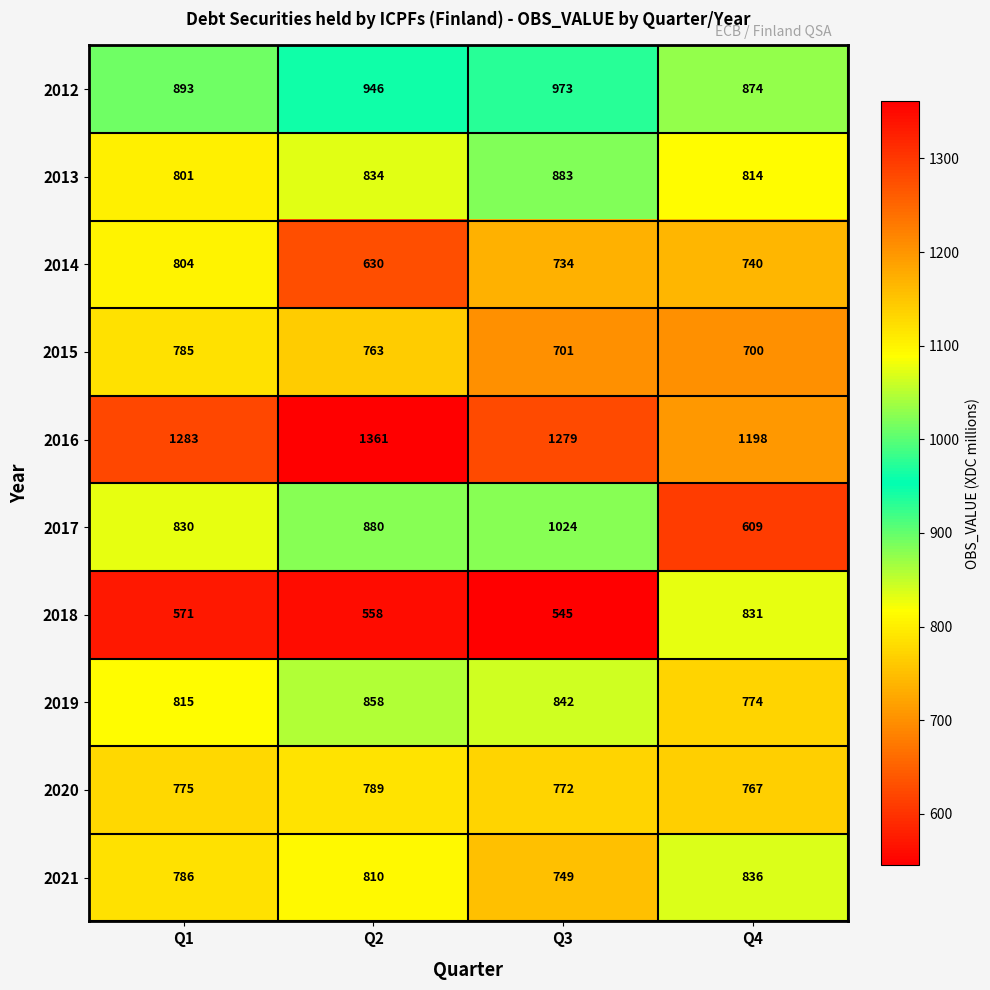

Which series has the largest total across all categories?

2016